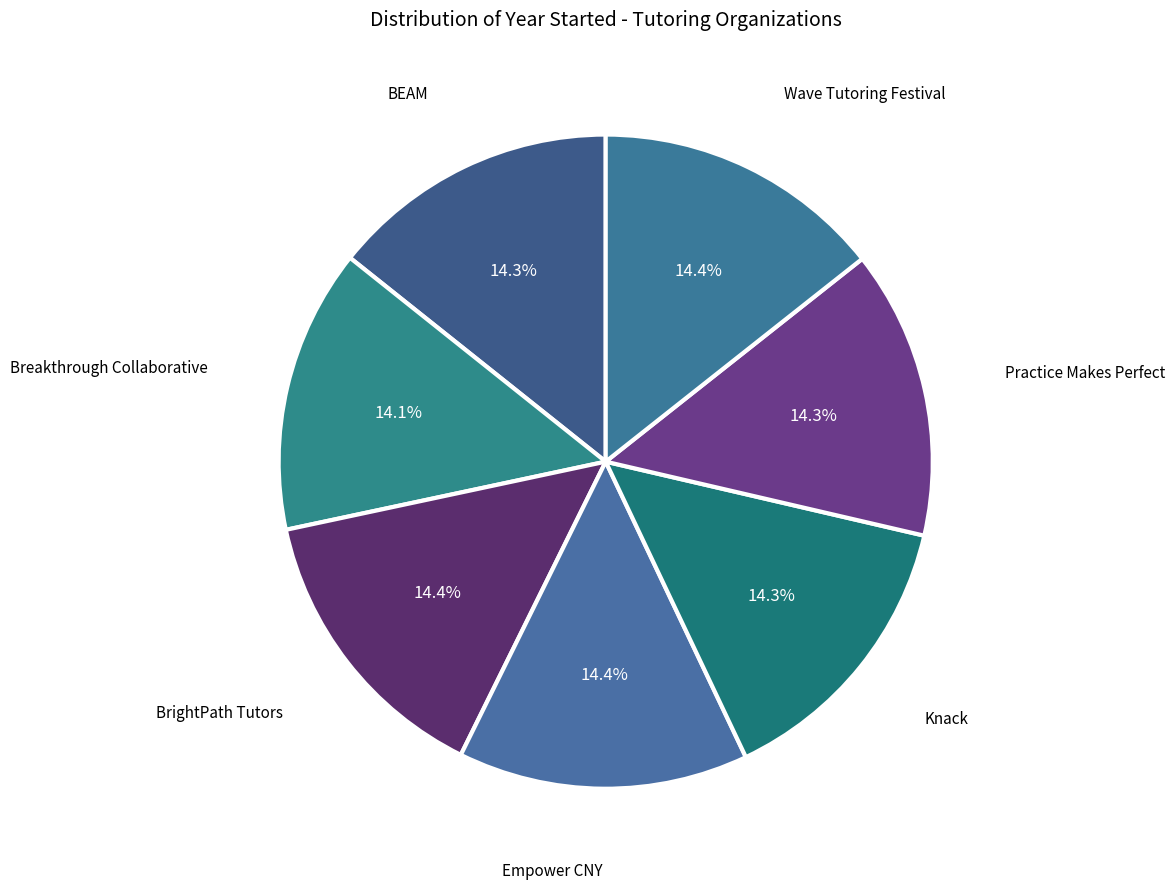

How many slices are in this pie chart?

7